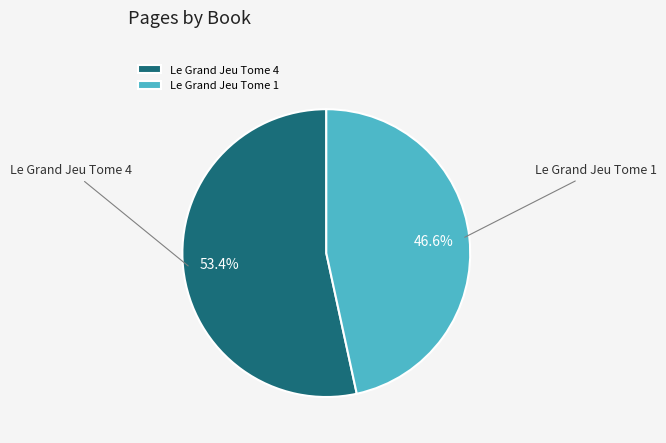

Rank the categories by value from highest to lowest.

Le Grand Jeu Tome 4, Le Grand Jeu Tome 1